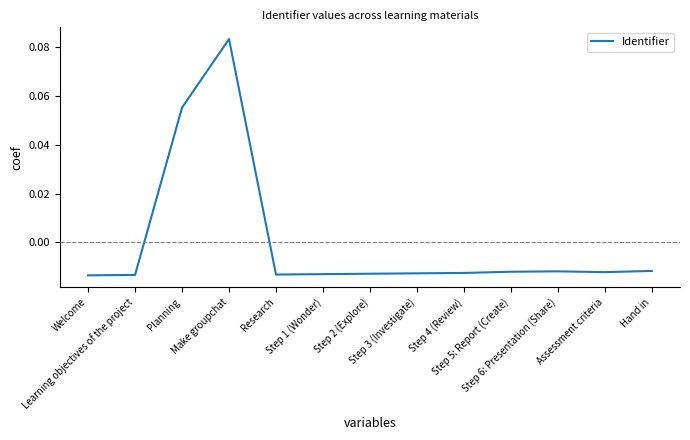

Is it true that the value at Step 1 (Wonder) is -0.0?

False